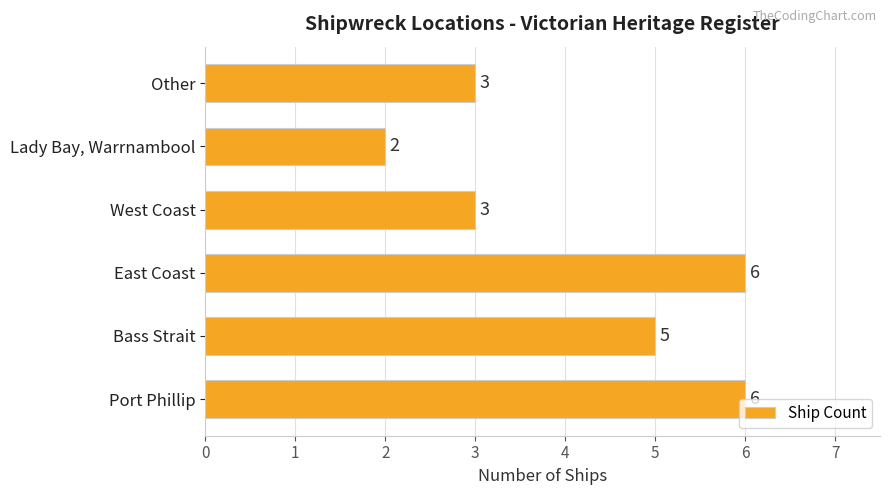

Approximately how many times larger is the value at East Coast compared to Other?

2.0